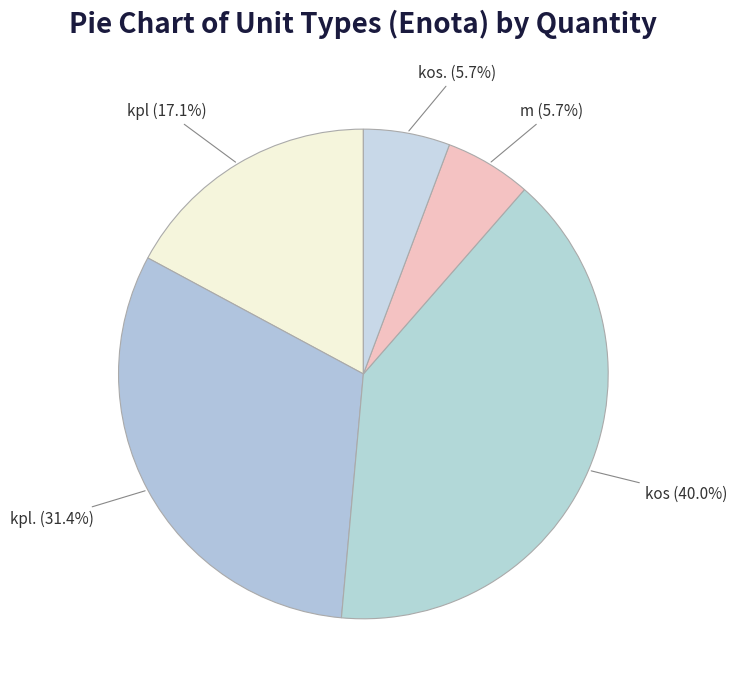

The kos. slice represents 13% of the pie. True or false?

False